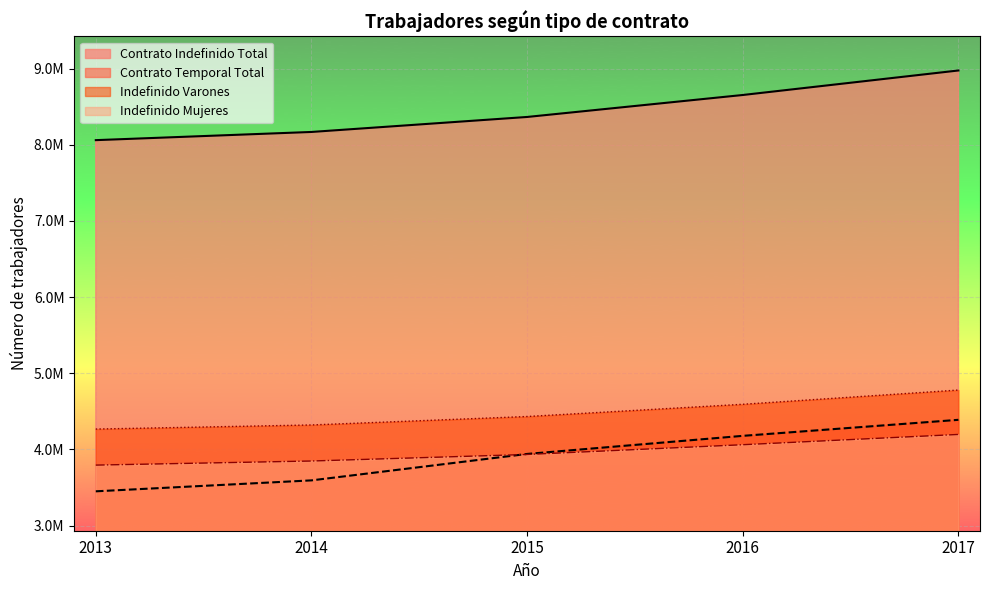

True or false: Contrato Temporal Total and Indefinido Varones intersect in this chart.

False